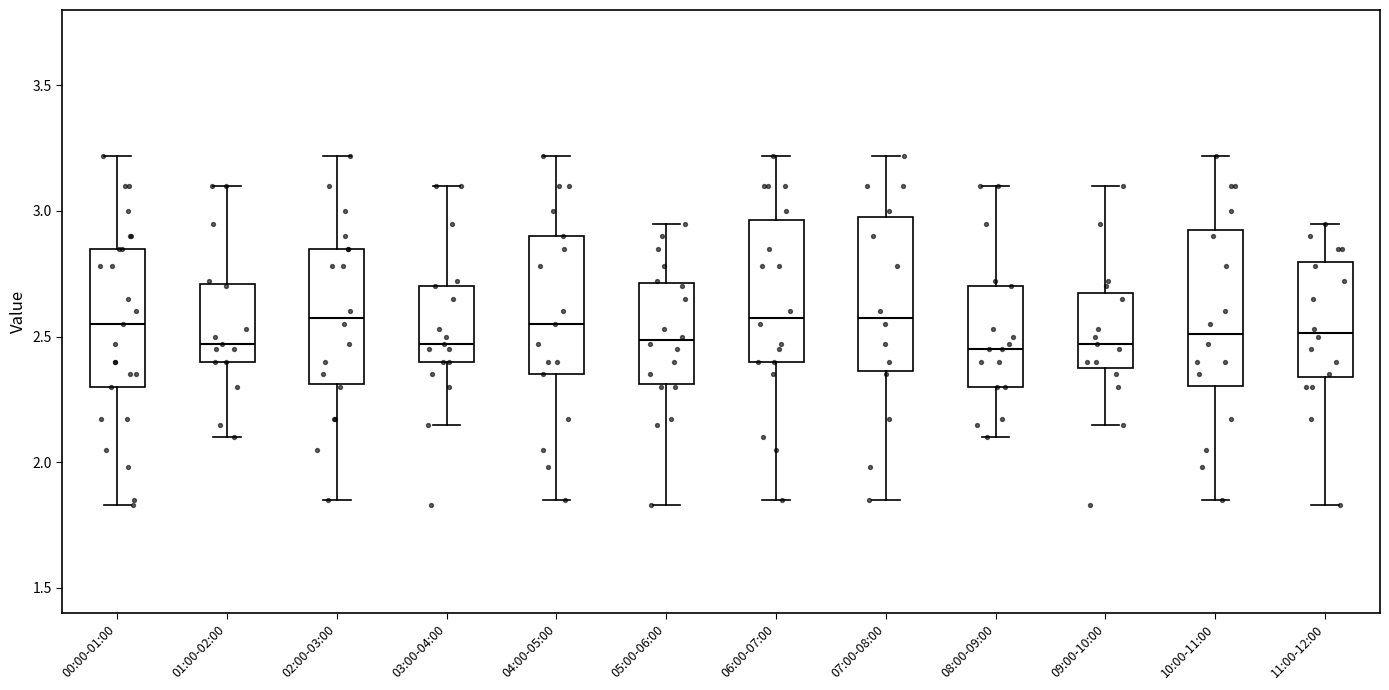

Reading left to right, read every box against the y-axis: the position of its median line, the range the box covers, and the ends of its whiskers. The values are not printed on the chart, so give them approximately, as read against the axis.

00:00-01:00: median 2.55, box 2.30 to 2.85, whiskers 1.85 to 3.20
01:00-02:00: median 2.45, box 2.40 to 2.70, whiskers 2.10 to 3.10
02:00-03:00: median 2.60, box 2.30 to 2.85, whiskers 1.85 to 3.20
03:00-04:00: median 2.45, box 2.40 to 2.70, whiskers 2.15 to 3.10
04:00-05:00: median 2.55, box 2.35 to 2.90, whiskers 1.85 to 3.20
05:00-06:00: median 2.50, box 2.30 to 2.70, whiskers 1.85 to 2.95
06:00-07:00: median 2.60, box 2.40 to 2.95, whiskers 1.85 to 3.20
07:00-08:00: median 2.60, box 2.35 to 3.00, whiskers 1.85 to 3.20
08:00-09:00: median 2.45, box 2.30 to 2.70, whiskers 2.10 to 3.10
09:00-10:00: median 2.45, box 2.40 to 2.70, whiskers 2.15 to 3.10
10:00-11:00: median 2.50, box 2.30 to 2.95, whiskers 1.85 to 3.20
11:00-12:00: median 2.50, box 2.35 to 2.80, whiskers 1.85 to 2.95